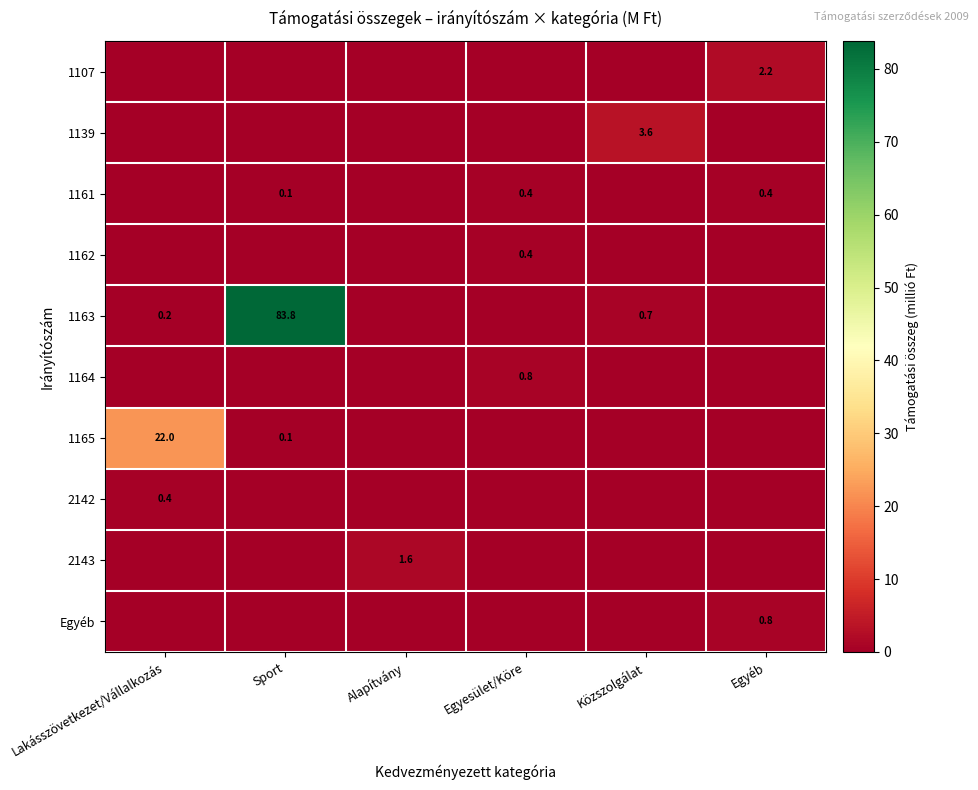

The 1161 series shows 0.4 at Egyéb. True or false?

True